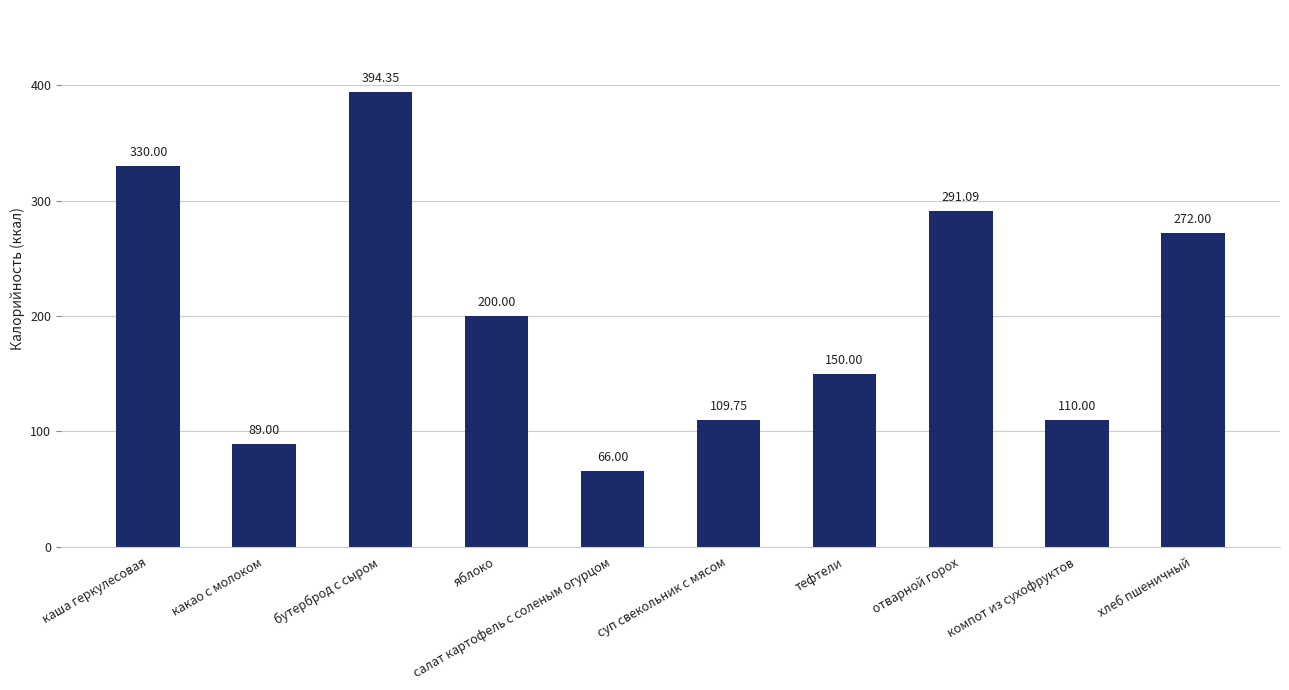

What is the label of the 6th bar from the right?

салат картофель с соленым огурцом